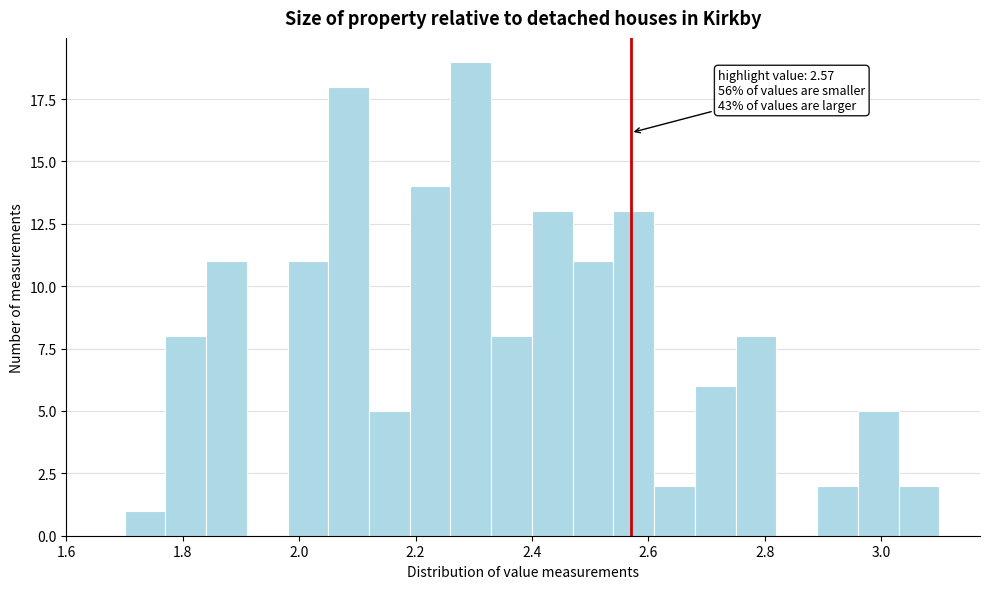

Around what value on the x-axis is the tallest bar? Give the approximate position of its centre, as read against the axis.

2.30